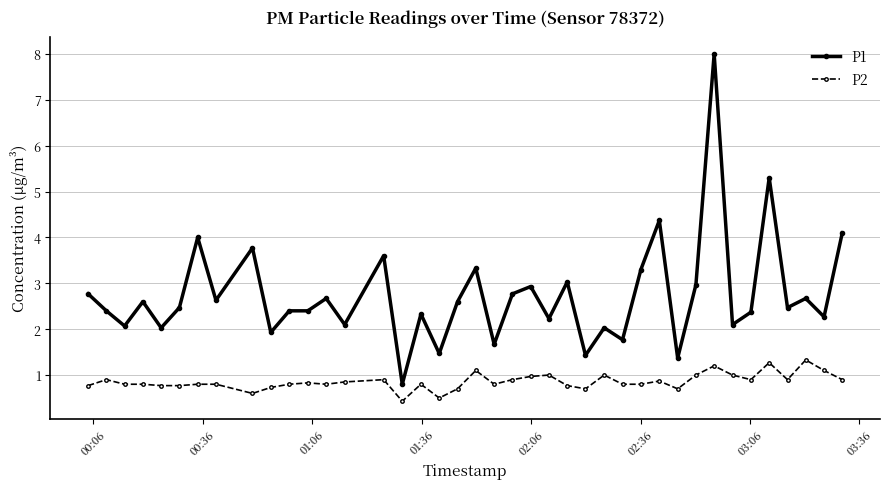

Which series has the widest spread of values?

P1